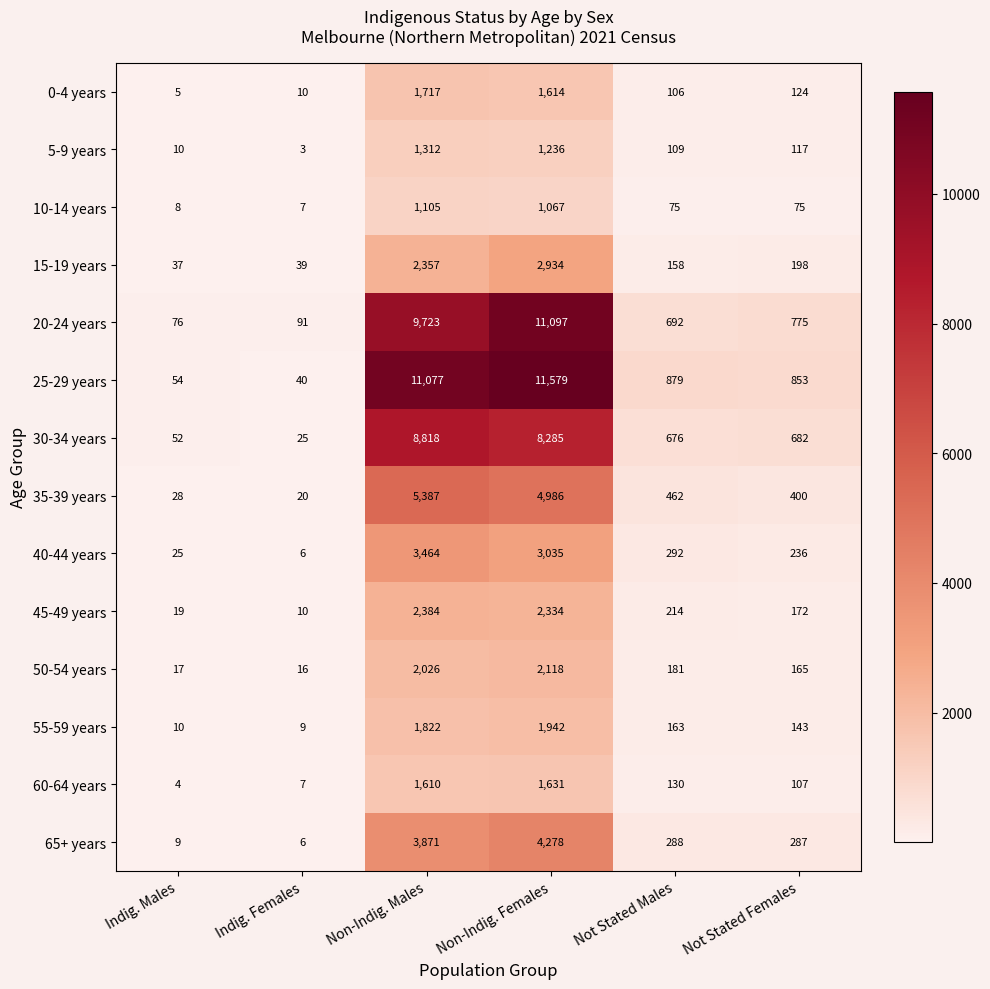

At which label does 50-54 years first exceed 181?

Non-Indig. Males